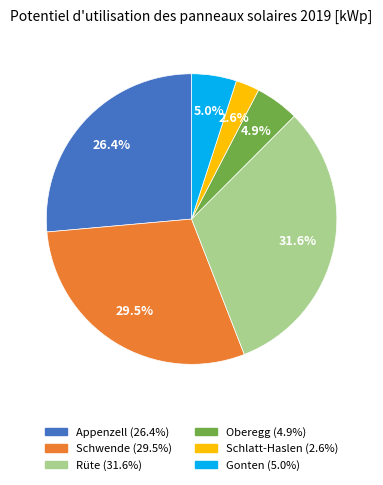

To the nearest percent, what portion does Rüte represent?

32%